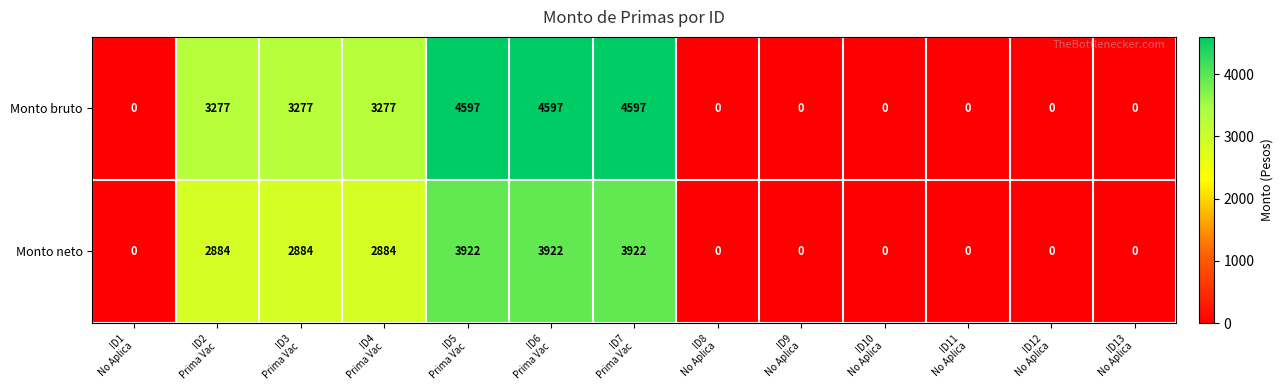

Count the Monto bruto values in the range 0 to 3277.

10